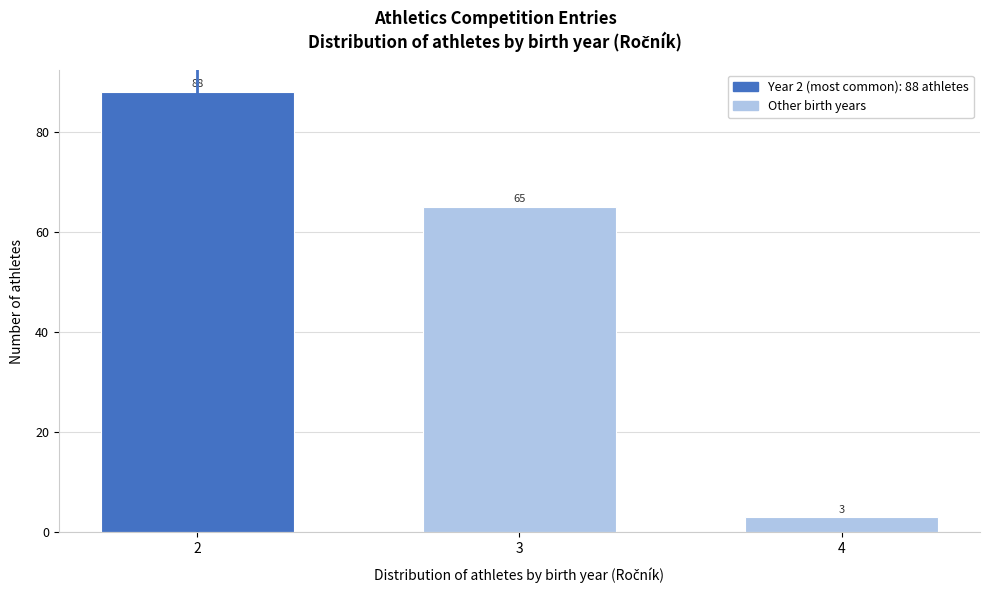

Reading left to right, what are all the values shown in this chart?

2=88	3=65	4=3